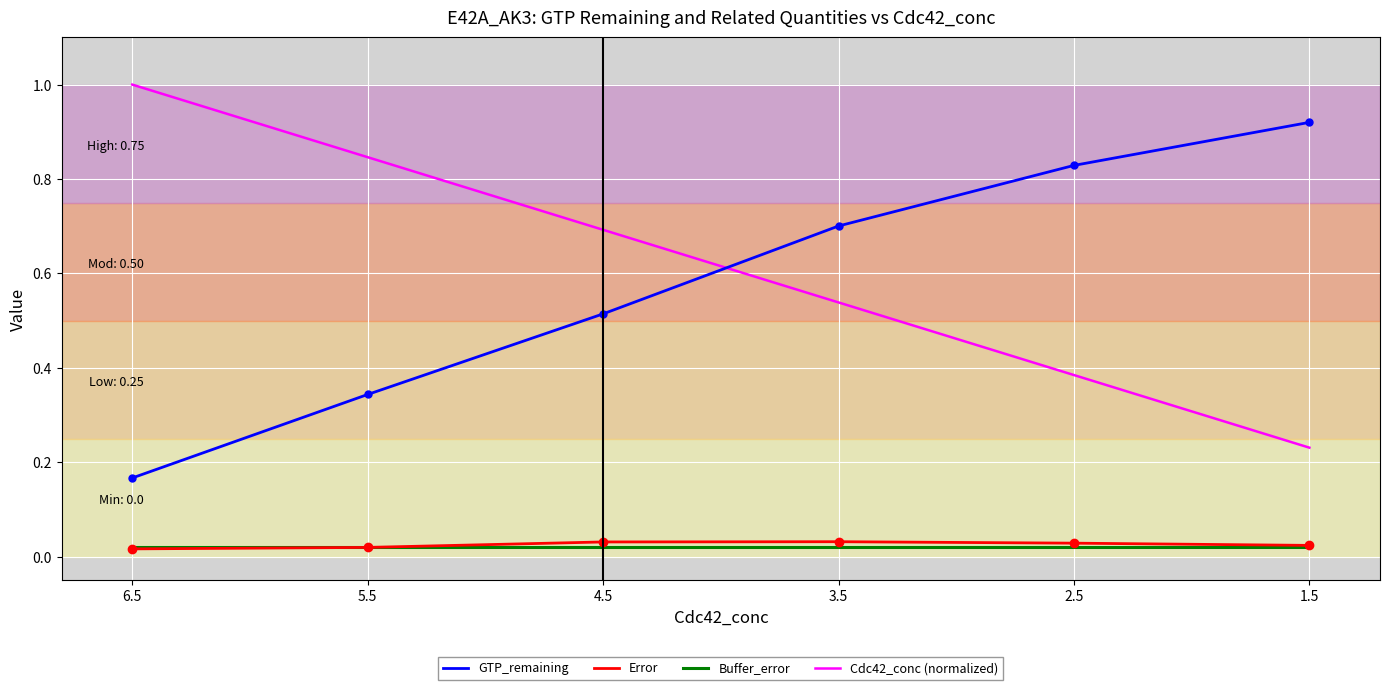

What is the spread (max minus min) of values at 5.5?

0.8